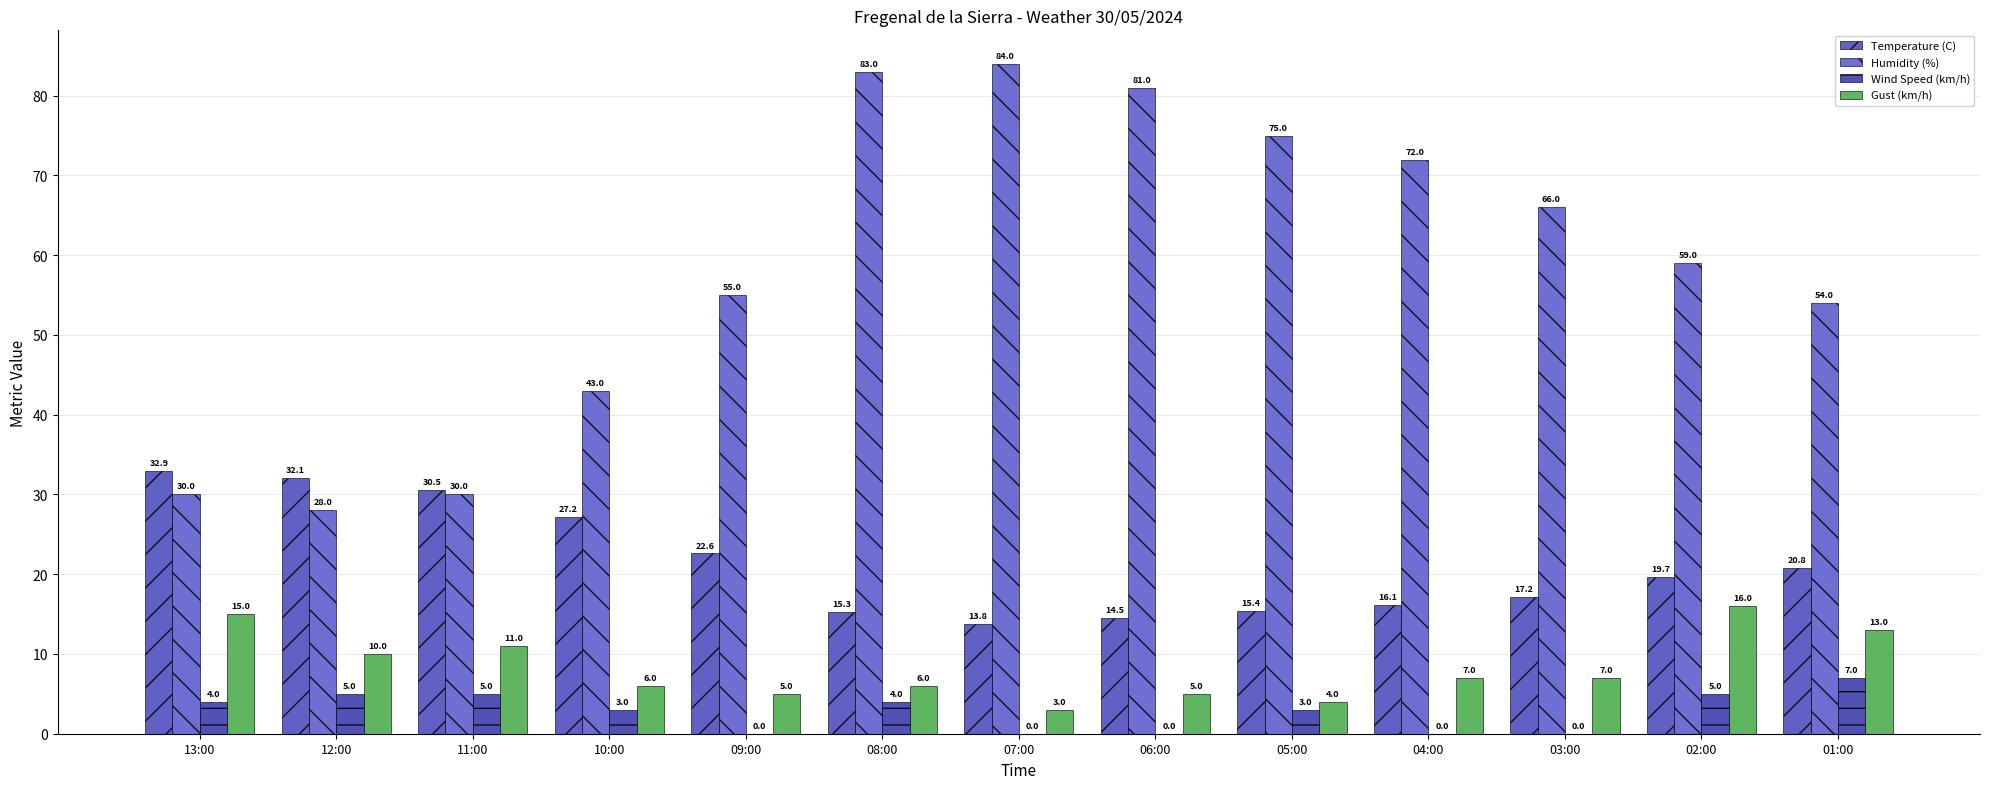

Count the number of data series in this chart.

4